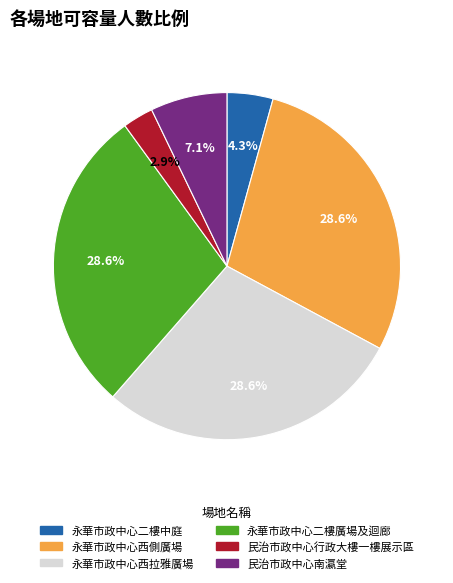

Approximately how many times larger is the value at 永華市政中心二樓中庭 compared to 民治市政中心行政大樓一樓展示區?

1.5